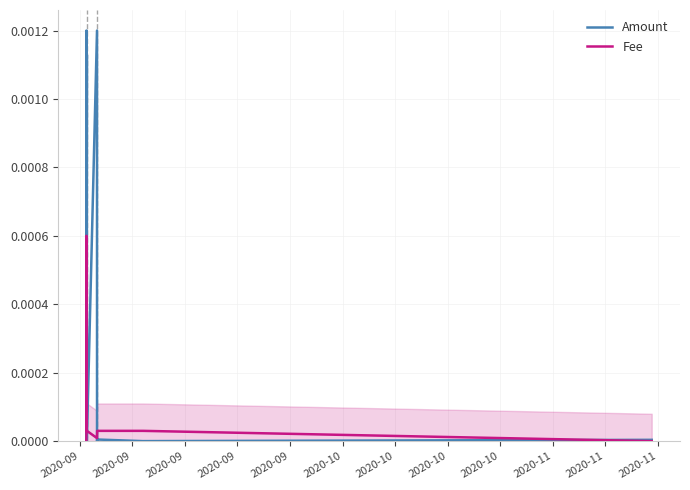

Does the chart display data point markers on the line(s)?

No